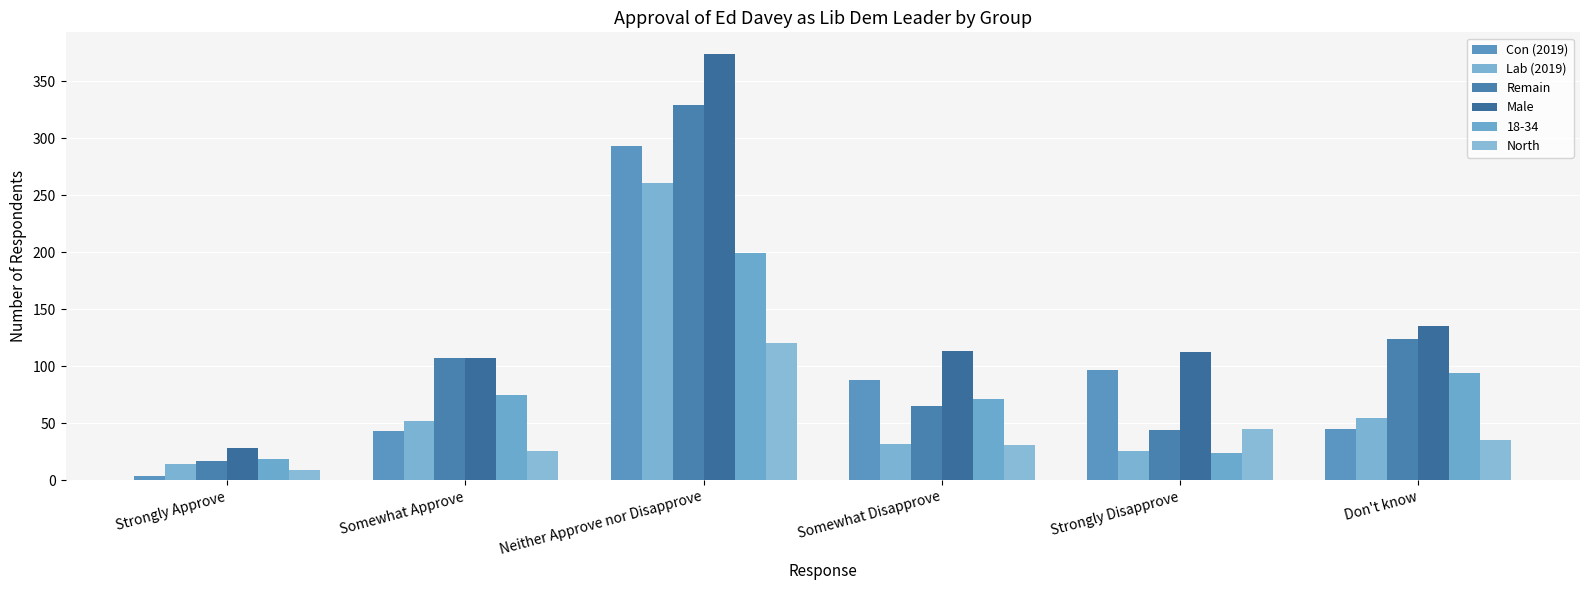

What position from the right is Don't know?

1